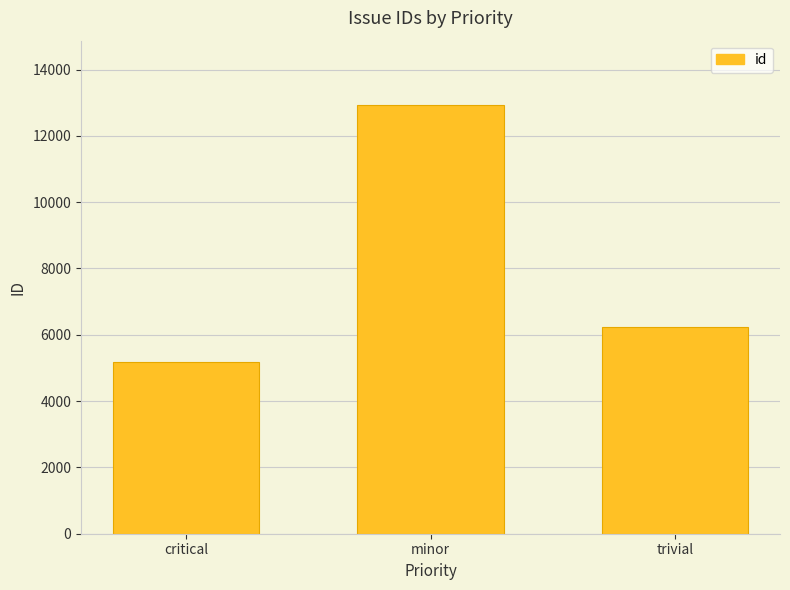

Rank the categories by value from lowest to highest.

critical, trivial, minor